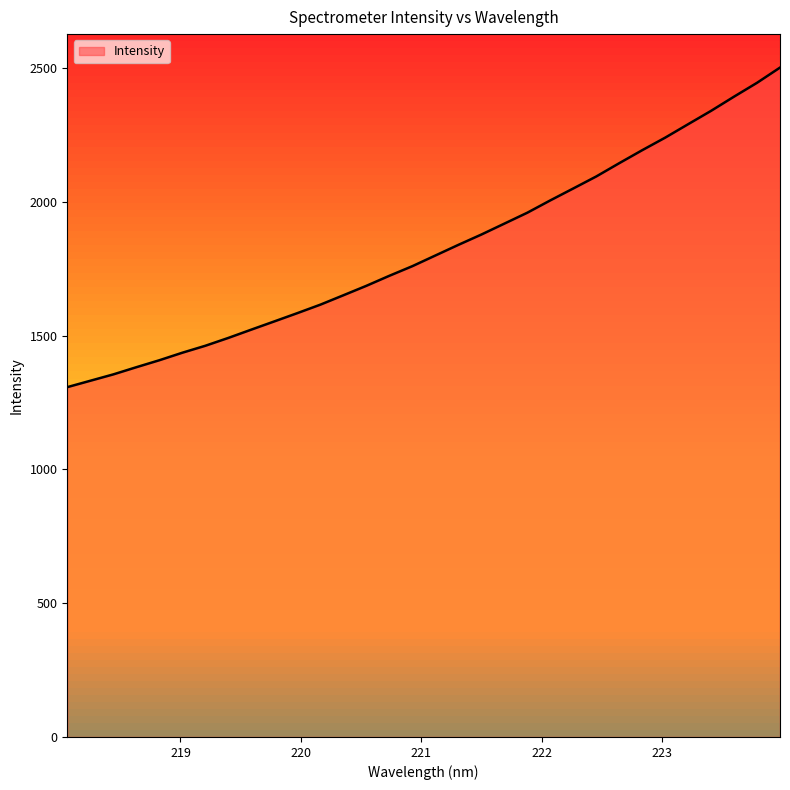

Count the number of data series in this chart.

1